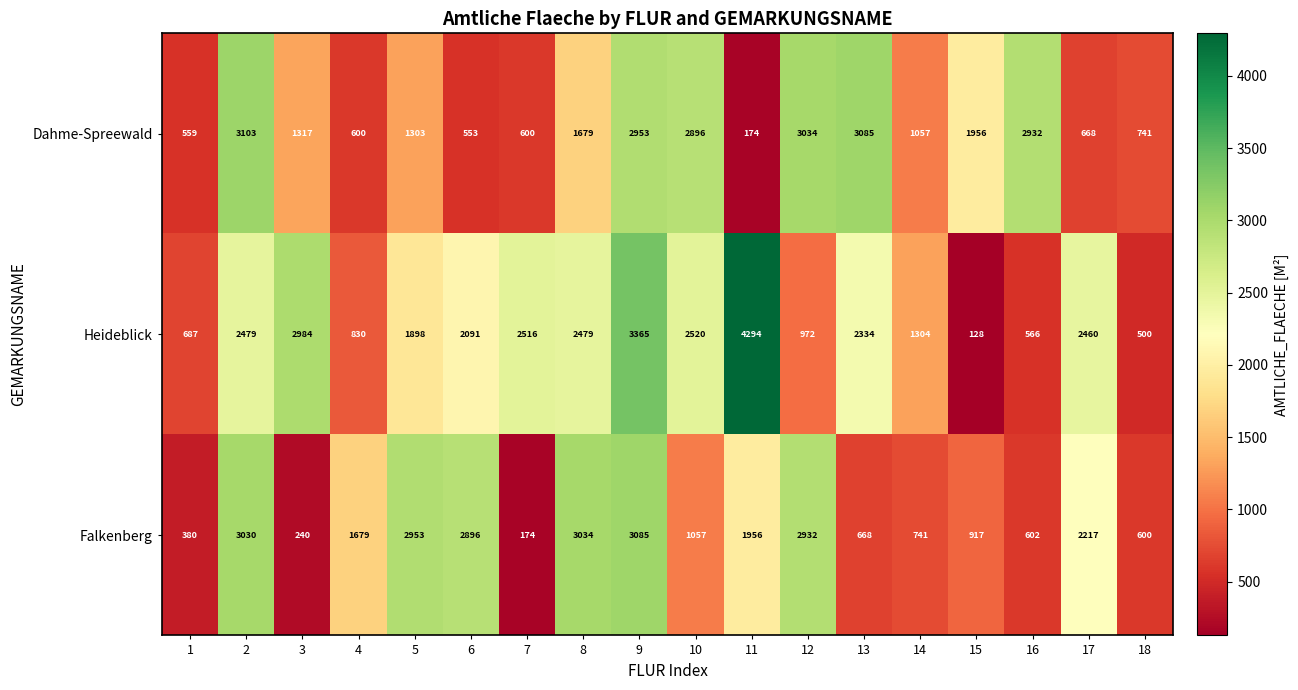

Which series has the widest spread of values?

Heideblick